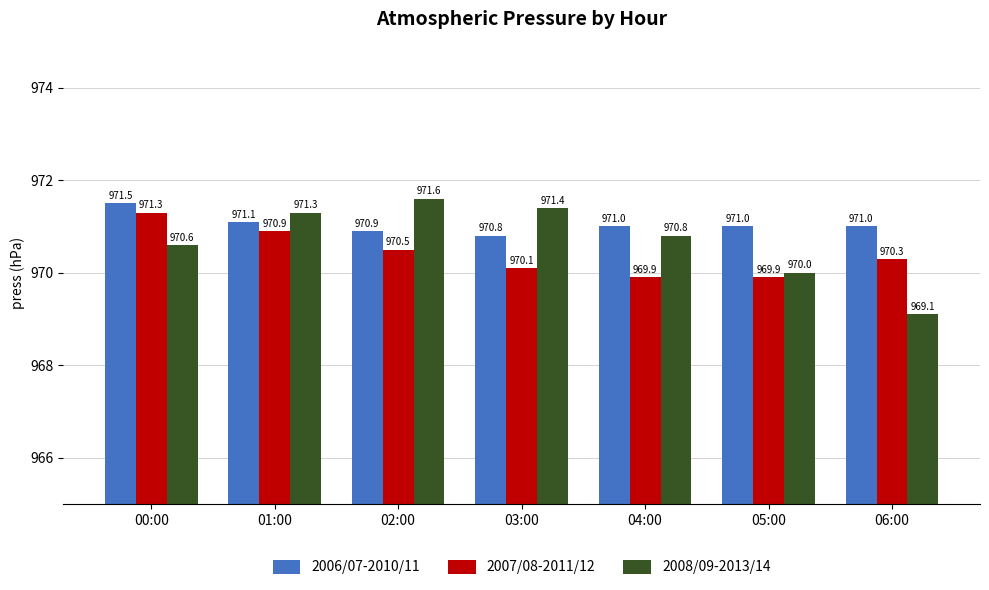

Where is 2008/09-2013/14 nearest to the value 970?

05:00